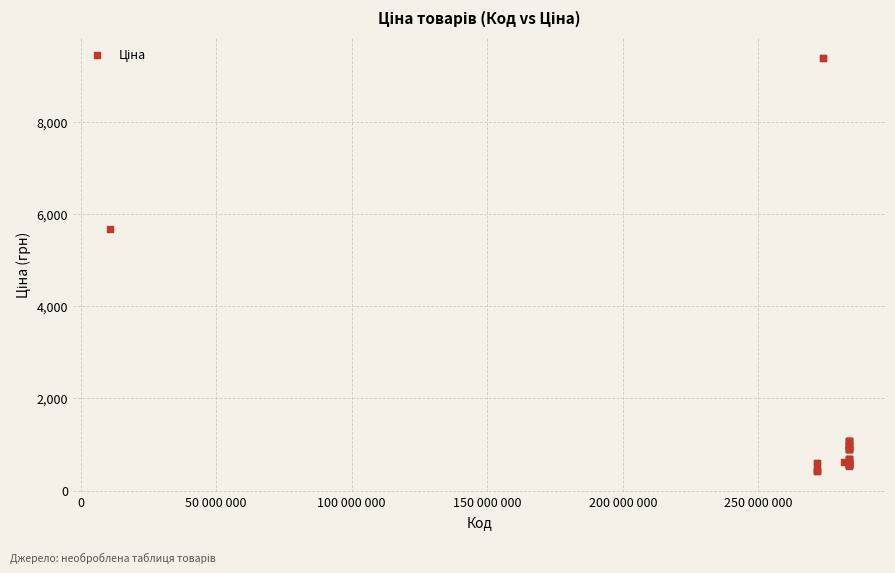

What Y value in the scatter plot is closest to 4900?

5673.8